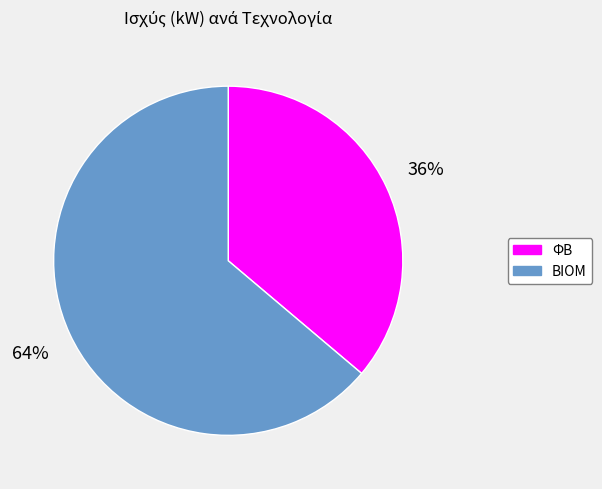

To the nearest percent, what is the difference between the ΦΒ and ΒΙΟΜ slice percentages?

28%